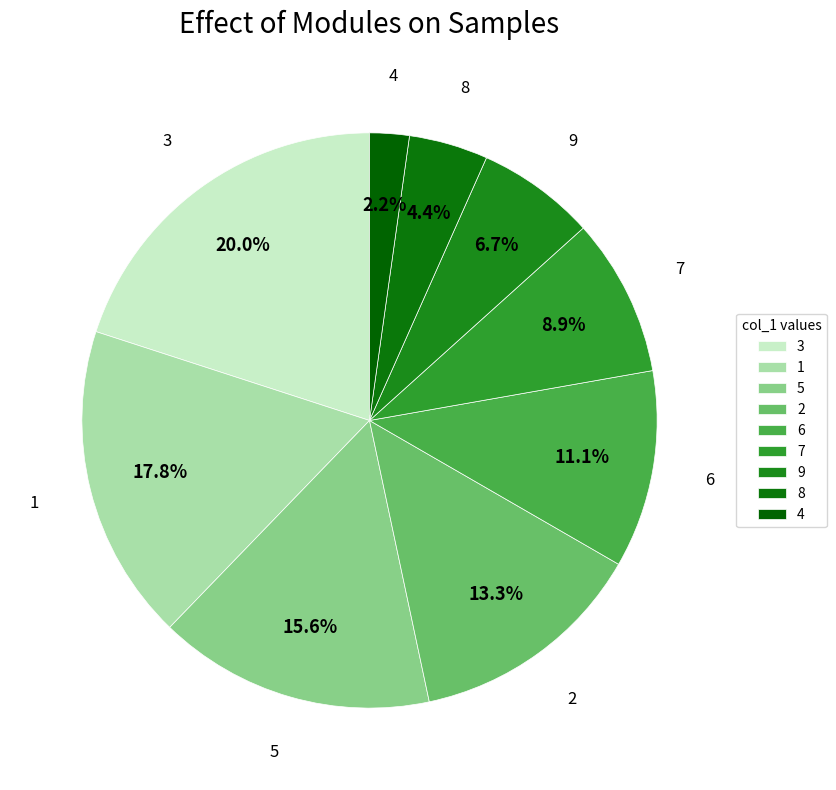

The 4 slice represents 2% of the pie. True or false?

True